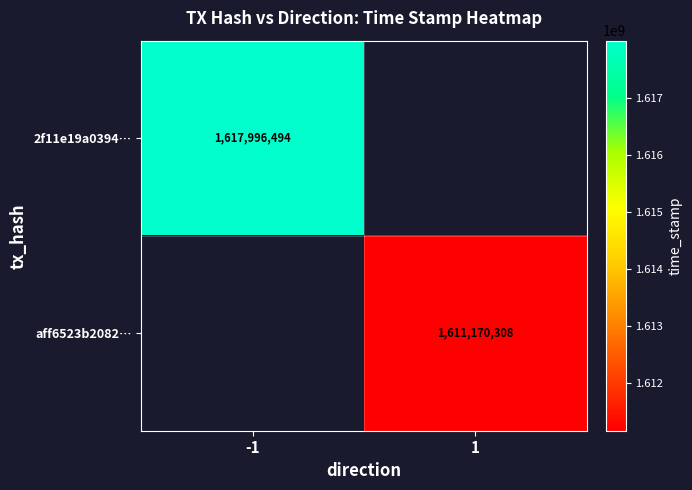

True or false: aff6523b2082… has a value of 1611170308 at 1.

True